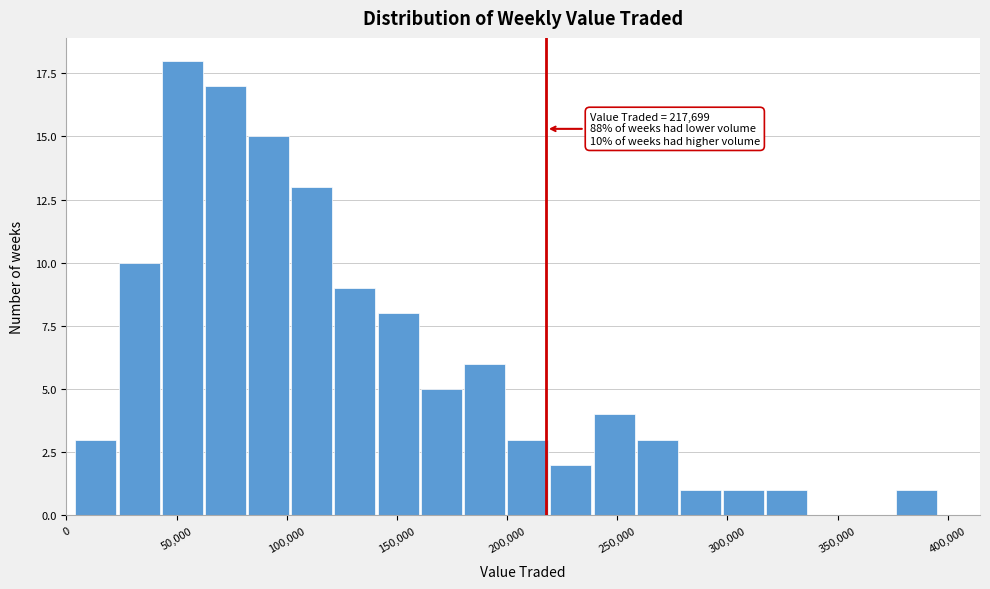

Read against the x-axis, roughly where is the centre of the tallest bar?

55000